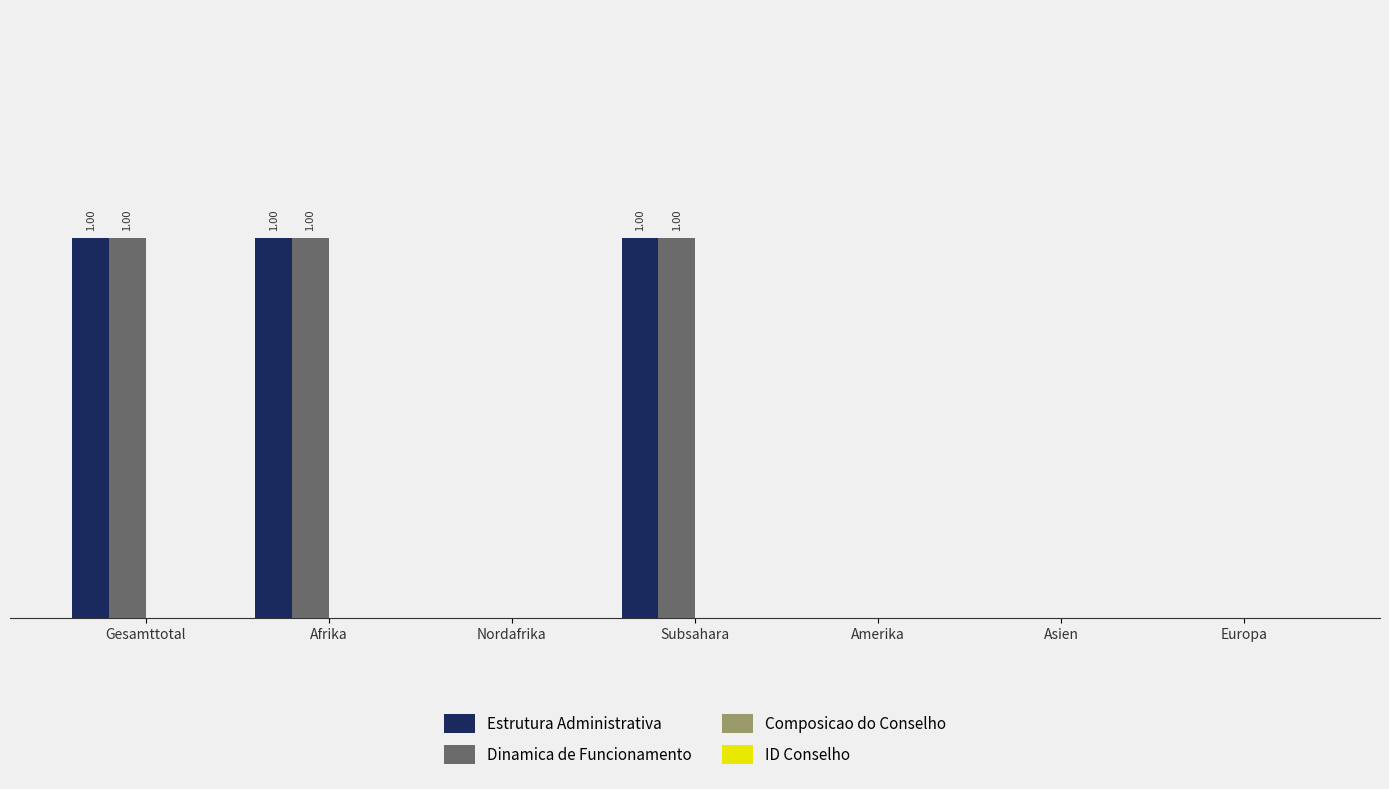

Which series has the largest total across all categories?

Estrutura Administrativa